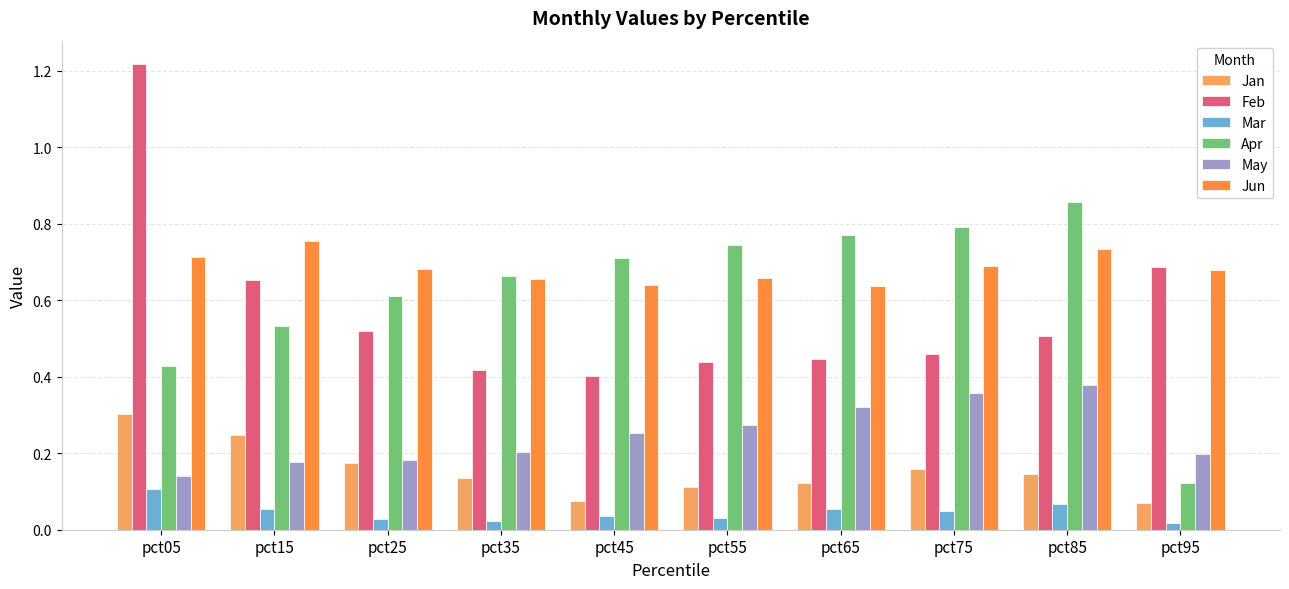

Which category has the highest value across all series?

pct05